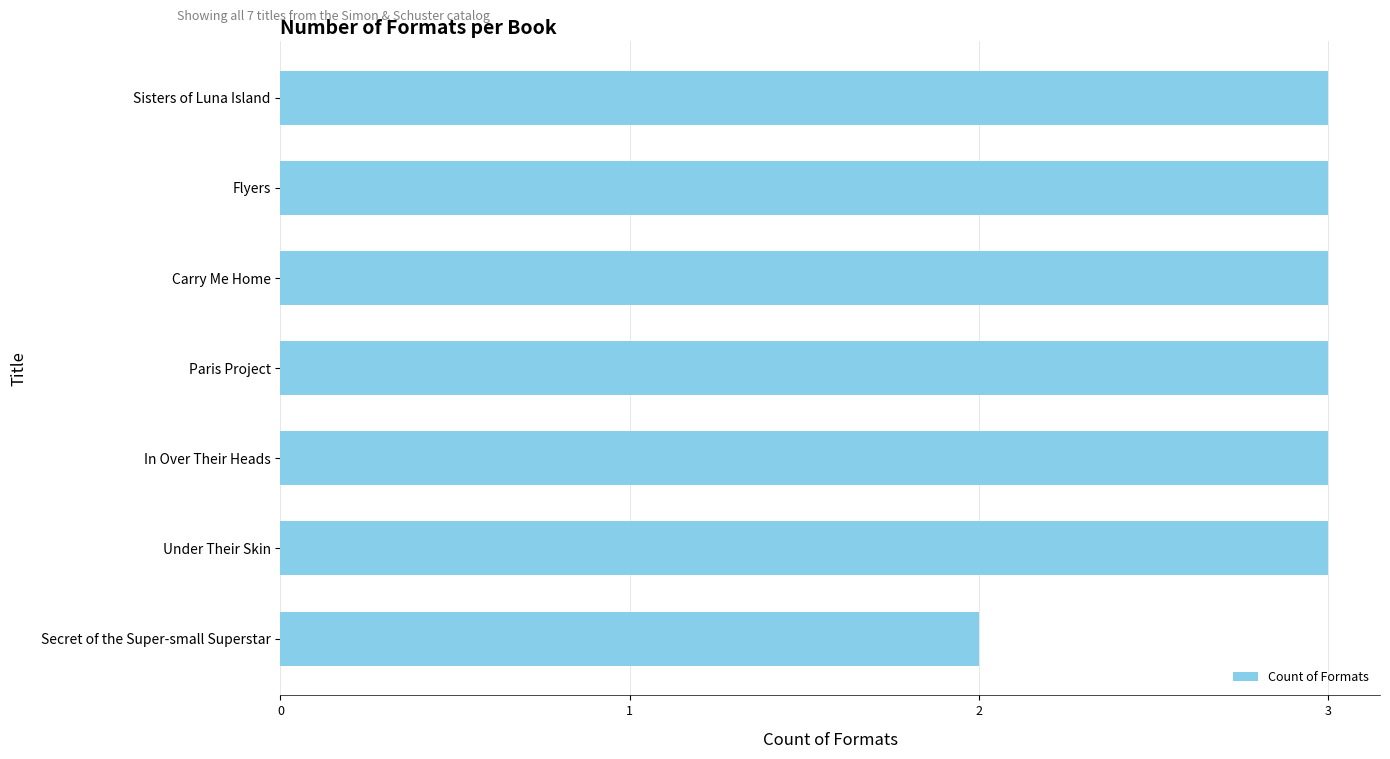

The chart shows a value of 3 at Paris Project. True or false?

True